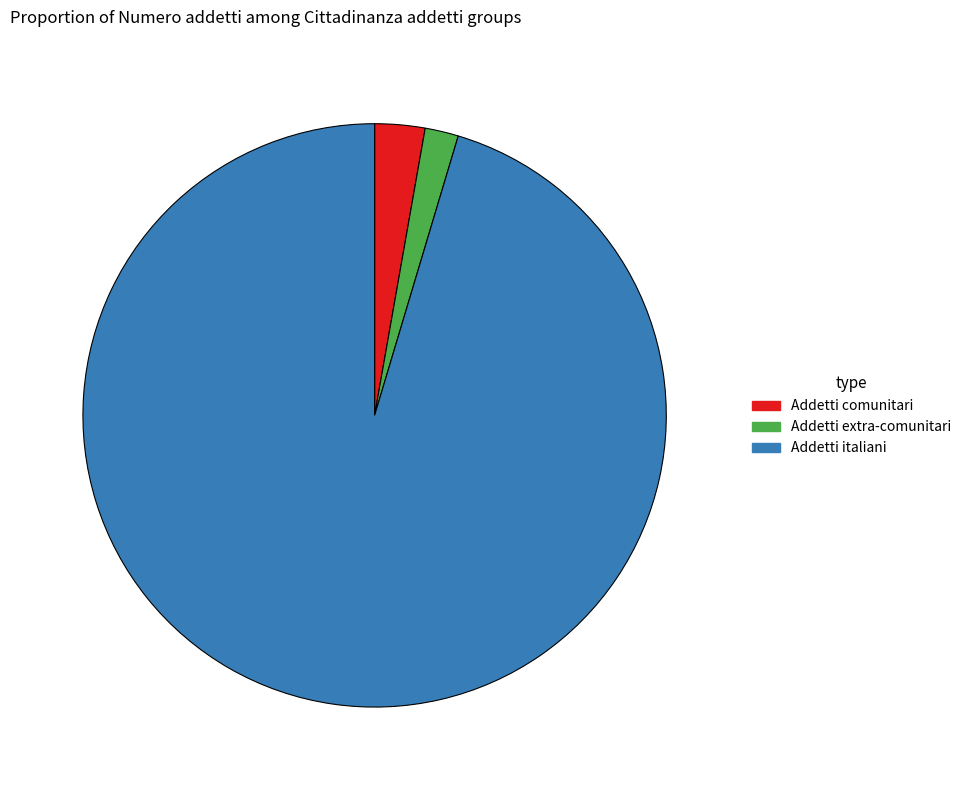

Which category has the biggest portion of the pie?

Addetti italiani